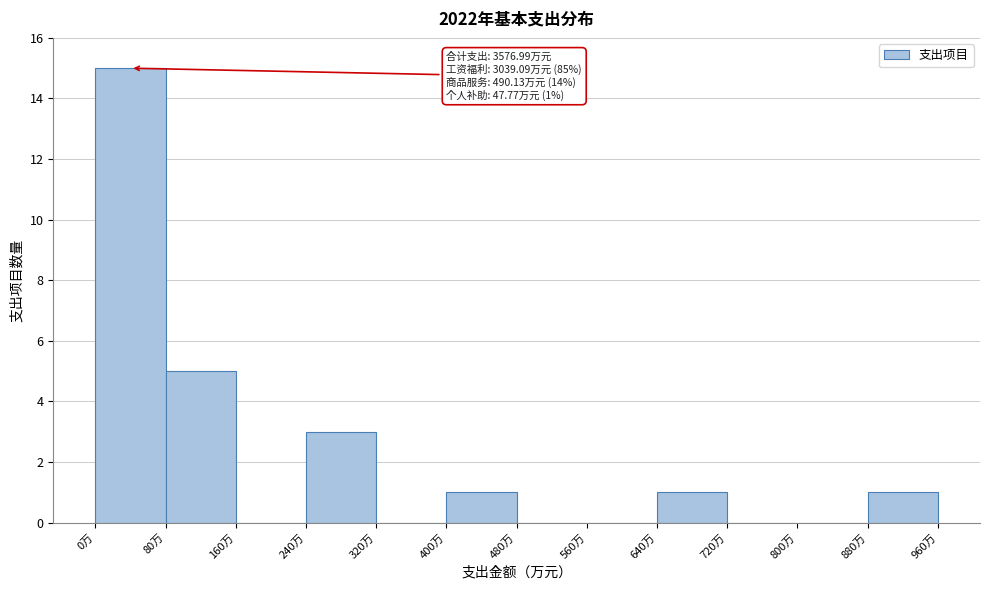

Which range on the x-axis has the tallest bar?

0 to 80